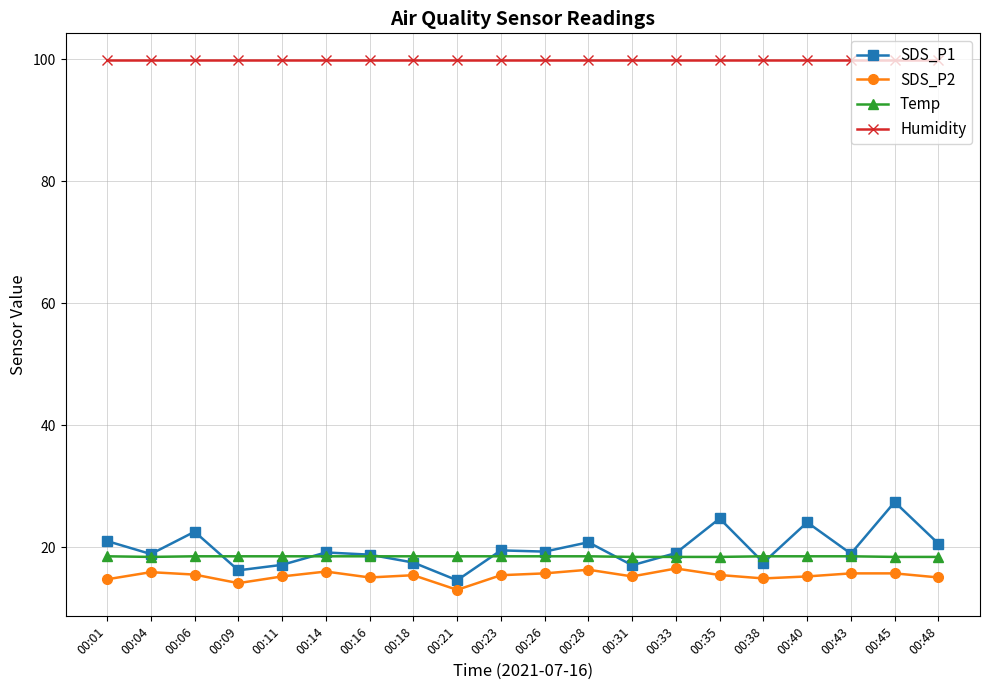

At how many categories does at least one series exceed 35?

20